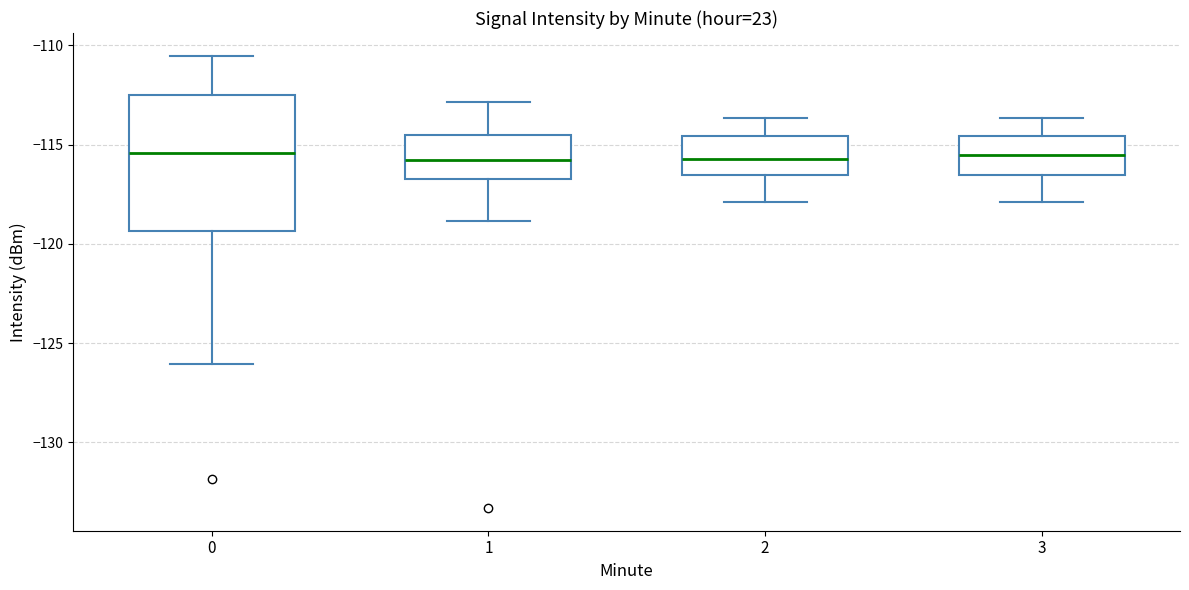

Reading left to right, read every box against the y-axis: the position of its median line, the range the box covers, and the ends of its whiskers. The values are not printed on the chart, so give them approximately, as read against the axis.

0: median -115.5, box -119.5 to -112.5, whiskers -126.0 to -110.5
1: median -116.0, box -116.5 to -114.5, whiskers -119.0 to -113.0
2: median -115.5, box -116.5 to -114.5, whiskers -118.0 to -113.5
3: median -115.5, box -116.5 to -114.5, whiskers -118.0 to -113.5